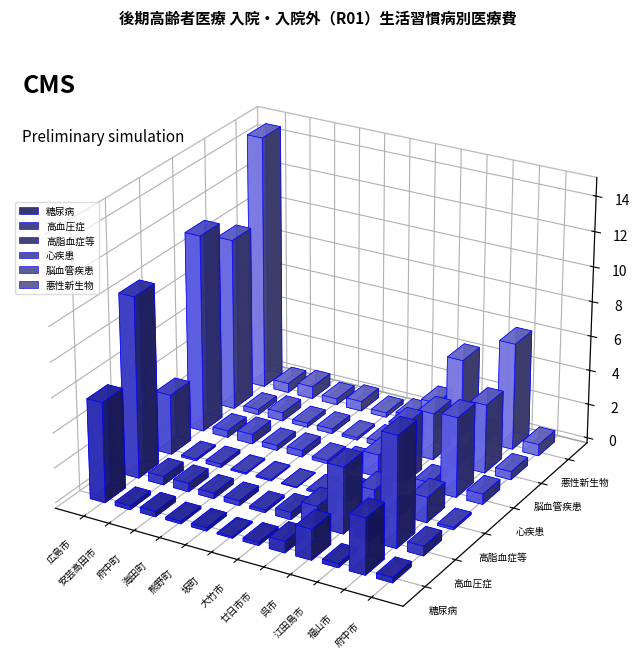

What is the label of the 7th bar from the right?

坂町